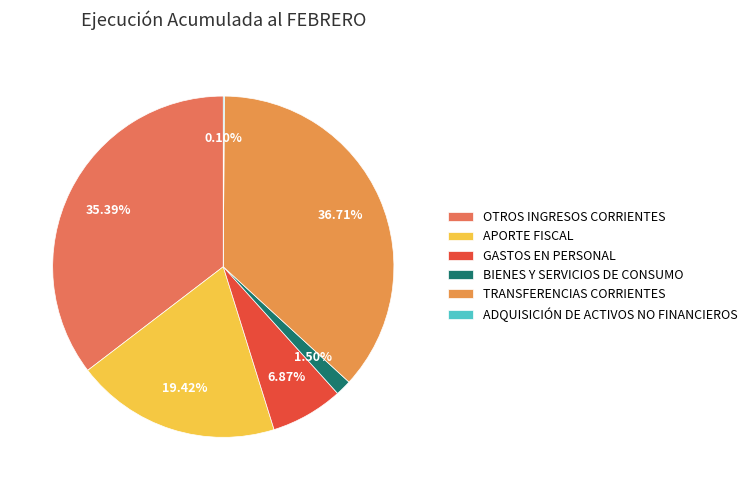

To the nearest percent, what is the combined percentage of APORTE FISCAL and GASTOS EN PERSONAL?

26%